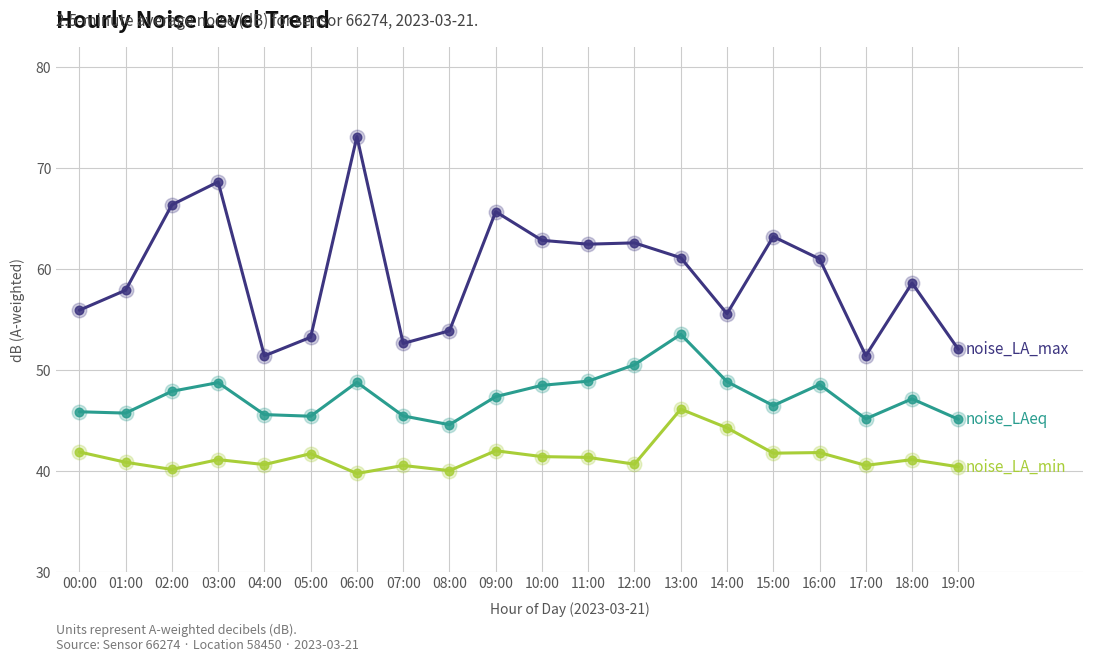

What is the difference between the highest and lowest values at 17:00?

10.9